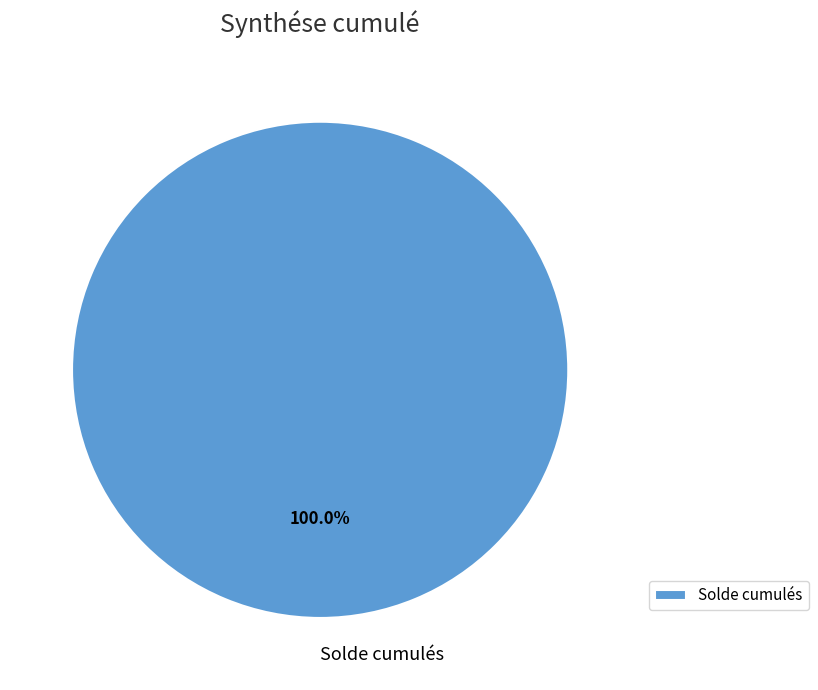

Rank the categories by value from lowest to highest.

Solde cumulés